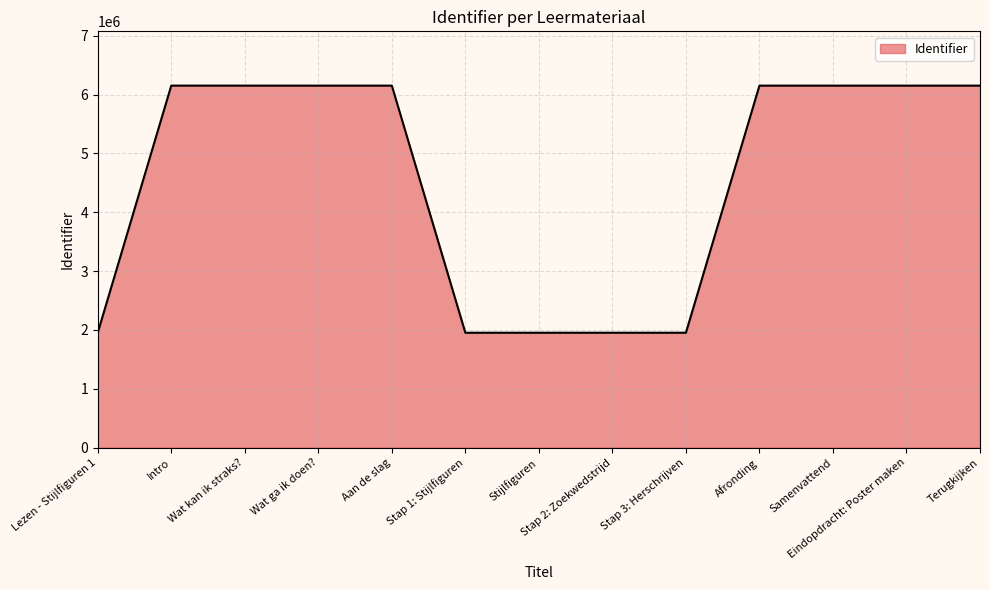

What is the difference between the second highest and second lowest values?

4199233